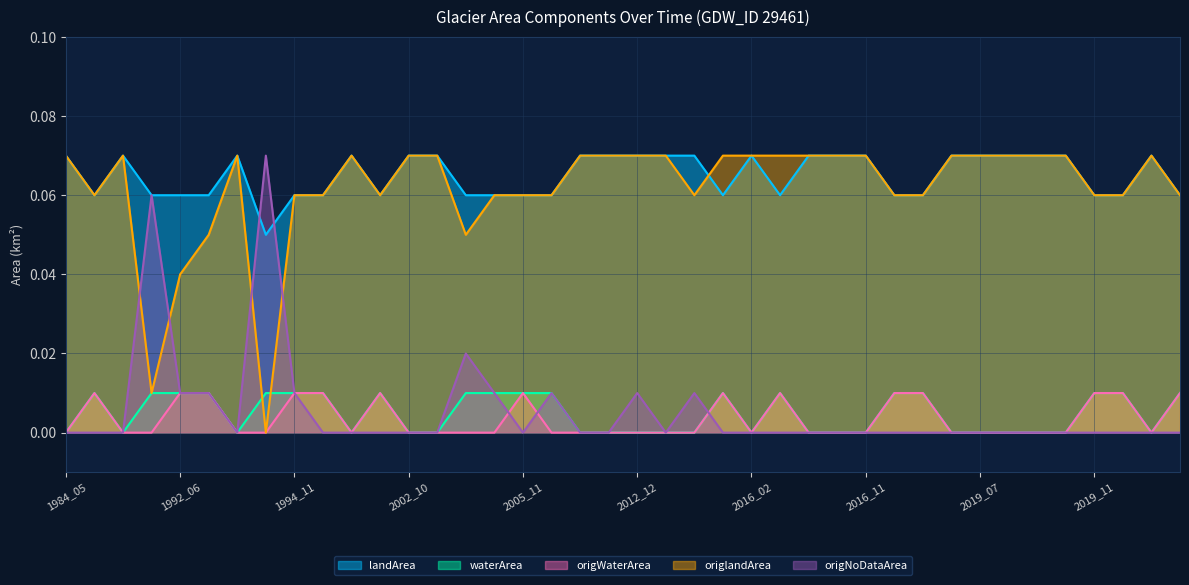

True or false: origNoDataArea has a value of -0.0 at 2002_10.

False